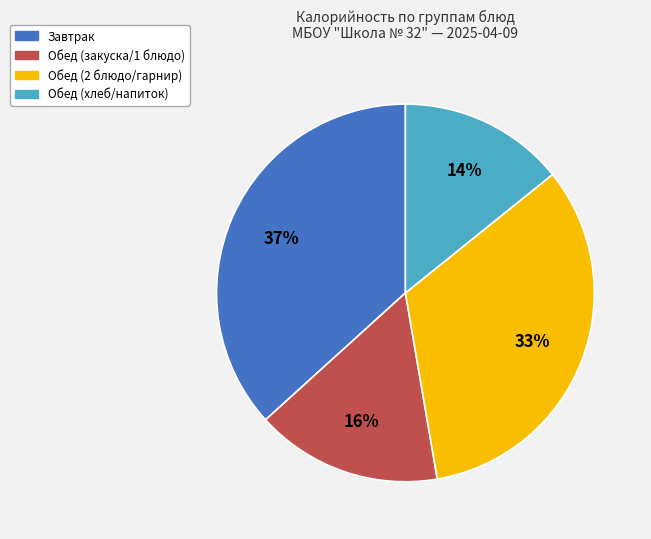

Does any single category account for the majority?

No